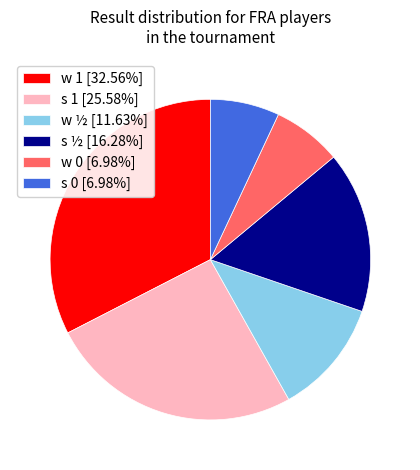

Do w ½ [11.63%] and s 0 [6.98%] together represent more than half of the pie?

No